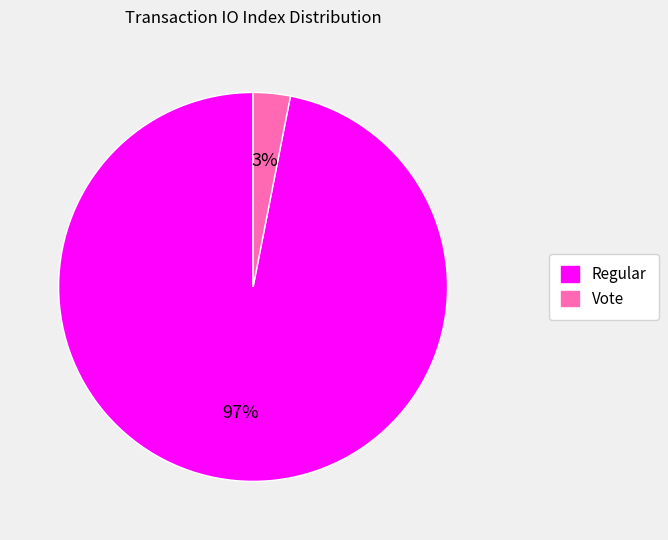

To the nearest percent, what is the average slice percentage?

50%